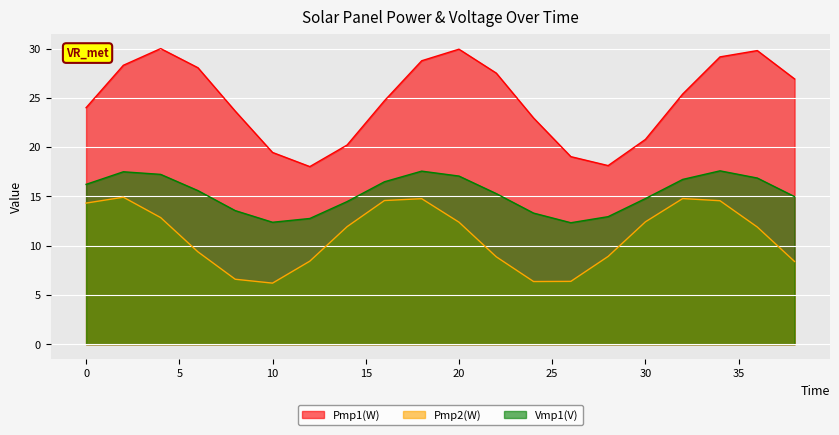

The Pmp2(W) series shows 12.4 at 20. True or false?

True